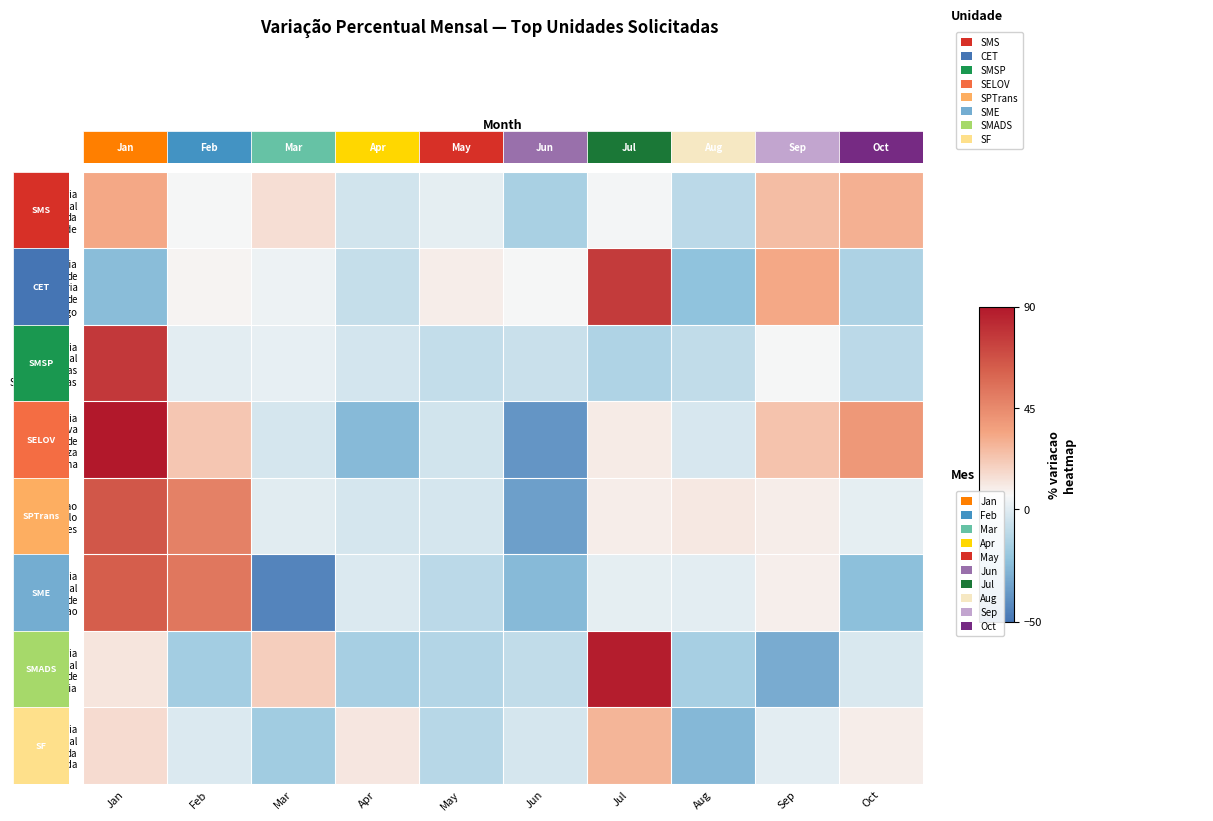

List the labels in order of Secretaria Municipal da Fazenda value, largest first.

Jul, Jan, Apr, Oct, Sep, Feb, Jun, May, Mar, Aug